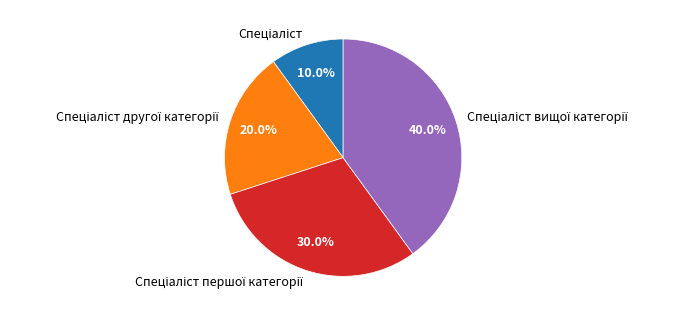

To the nearest percent, what is the average slice percentage?

25%